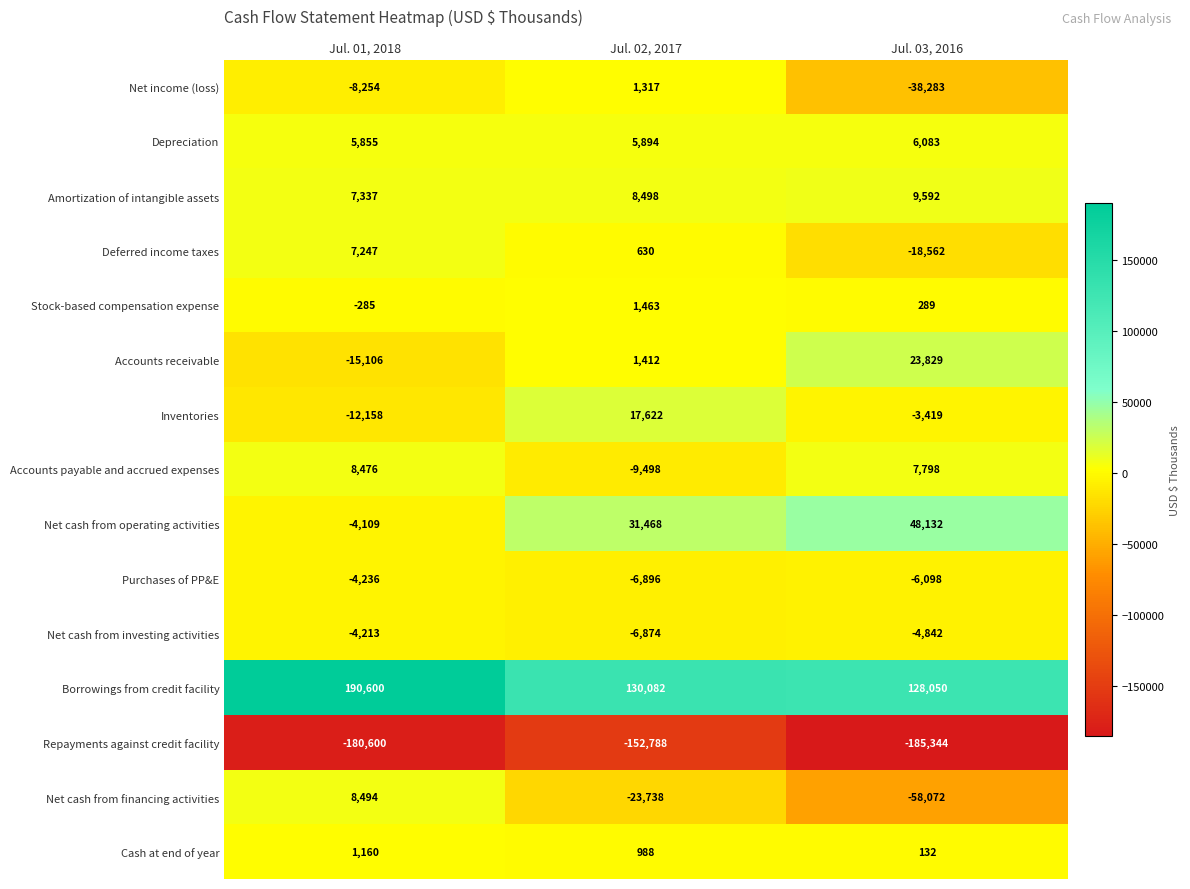

Rank the series at Jul. 01, 2018 from highest to lowest value.

Borrowings from credit facility, Net cash from financing activities, Accounts payable and accrued expenses, Amortization of intangible assets, Deferred income taxes, Depreciation, Cash at end of year, Stock-based compensation expense, Net cash from operating activities, Net cash from investing activities, Purchases of PP&E, Net income (loss), Inventories, Accounts receivable, Repayments against credit facility